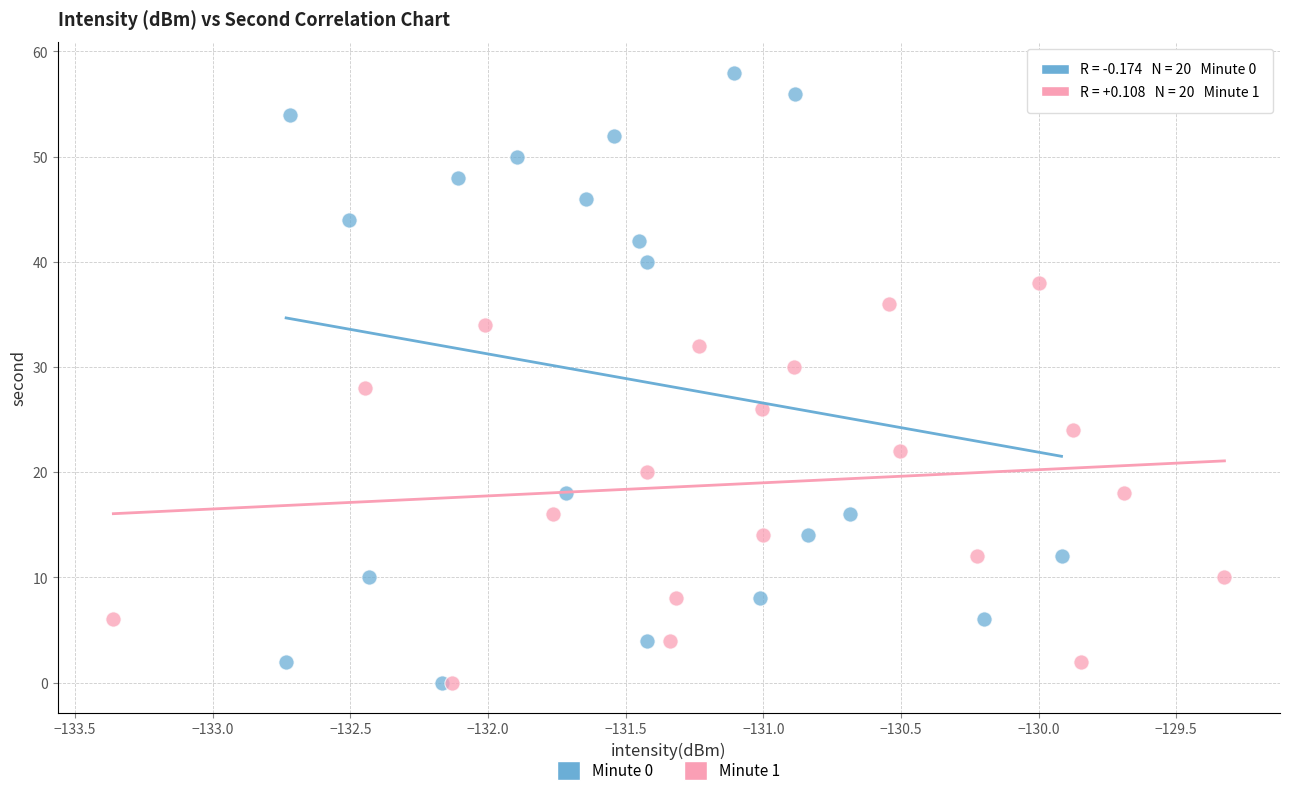

Which series contains the highest Y value?

Minute 0